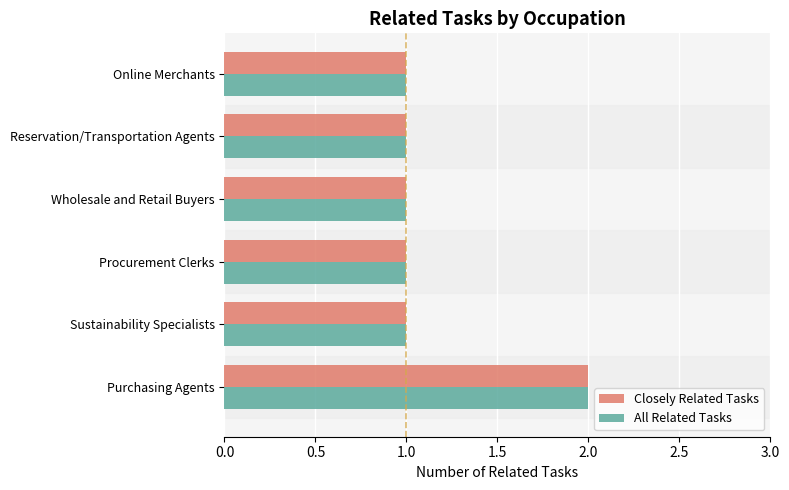

What is the sum of all Closely Related Tasks values?

7